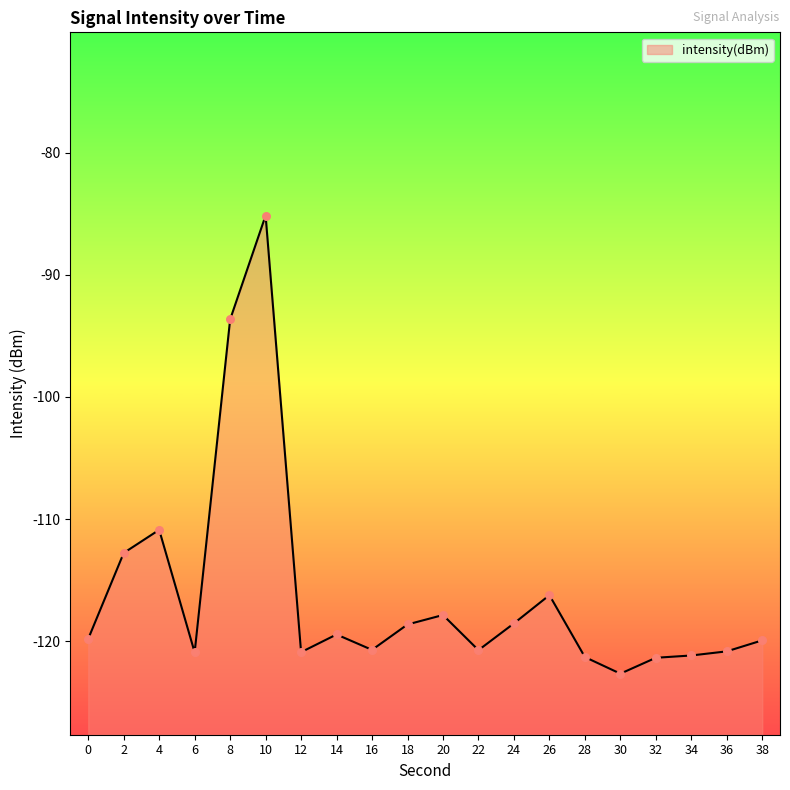

Which has a higher value, 24 or 18?

24